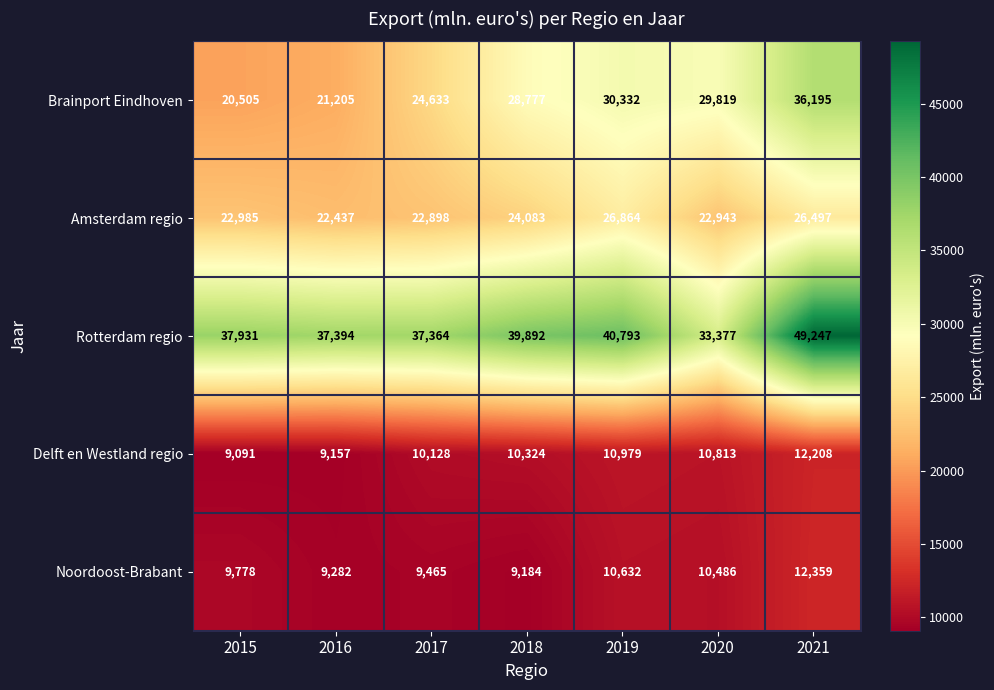

Is the value of Delft en Westland regio at 2017 greater than the value of Noordoost-Brabant at 2020?

No